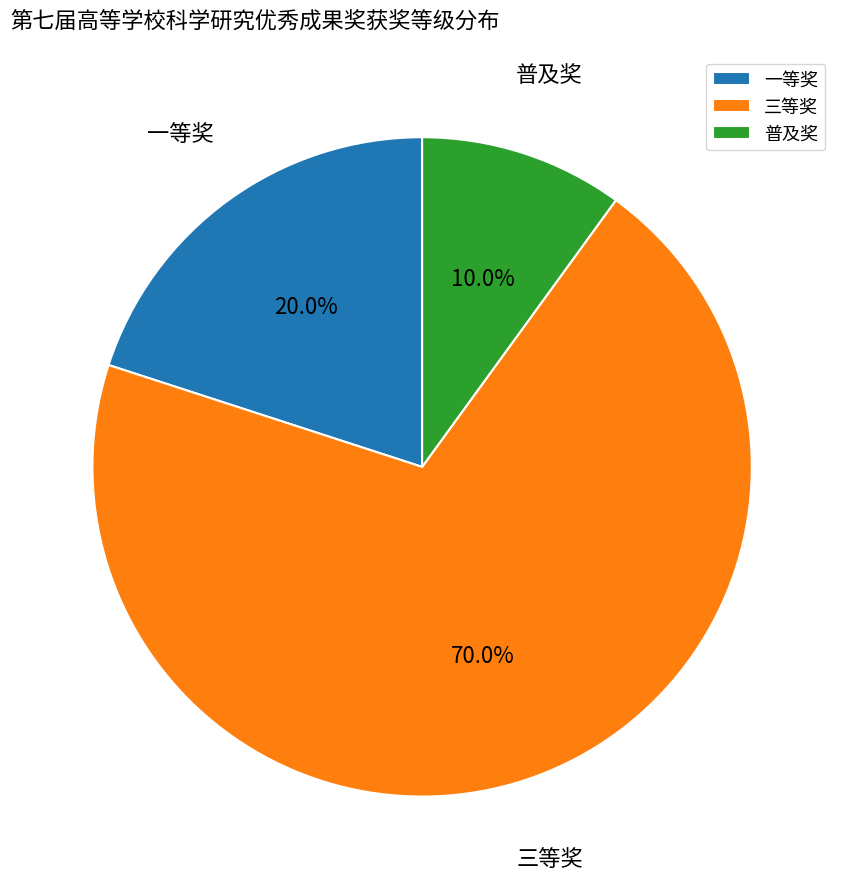

To the nearest percent, what percentage of the pie is 三等奖?

70%